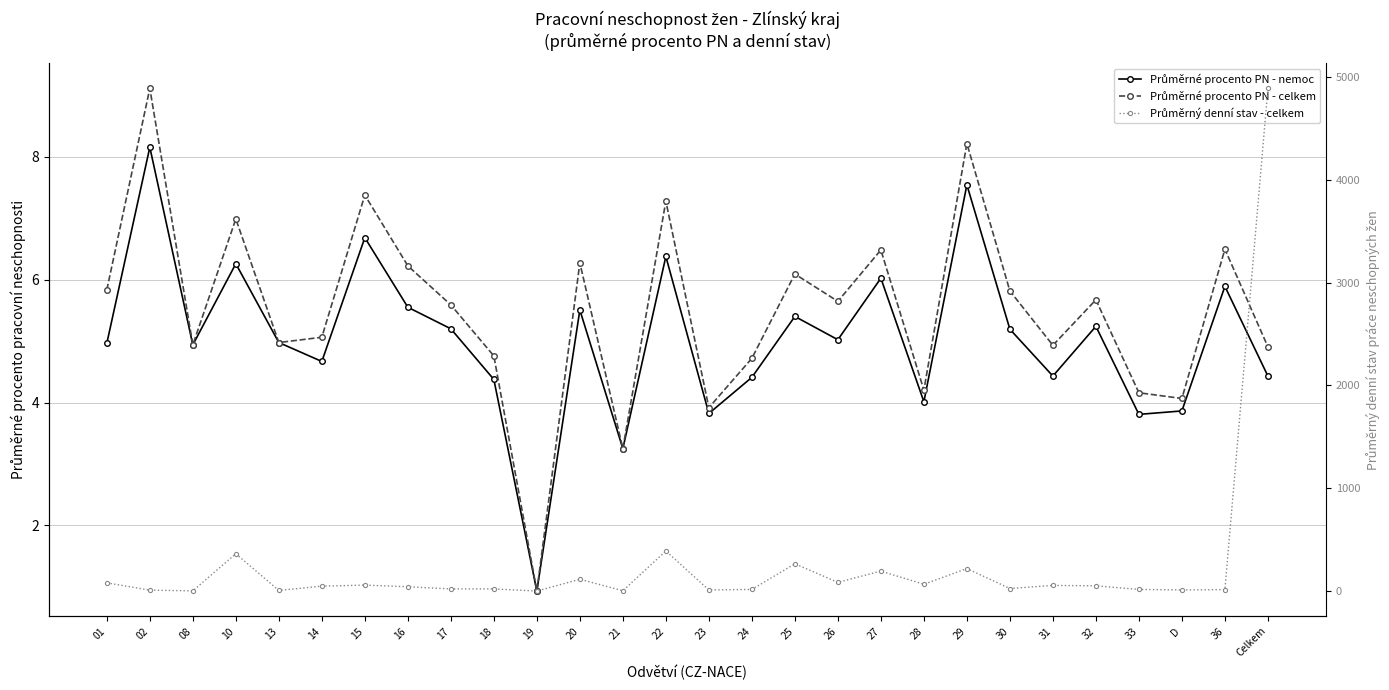

True or false: Průměrný denní stav - celkem has a value of 2.0 at 21.

False